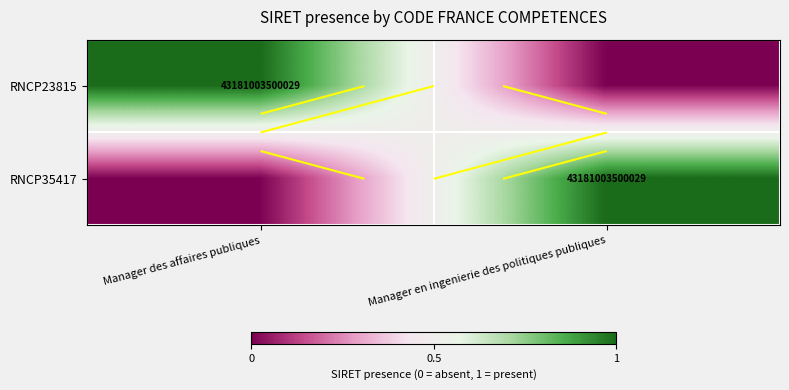

How many values in the RNCP23815 series are below 1?

1